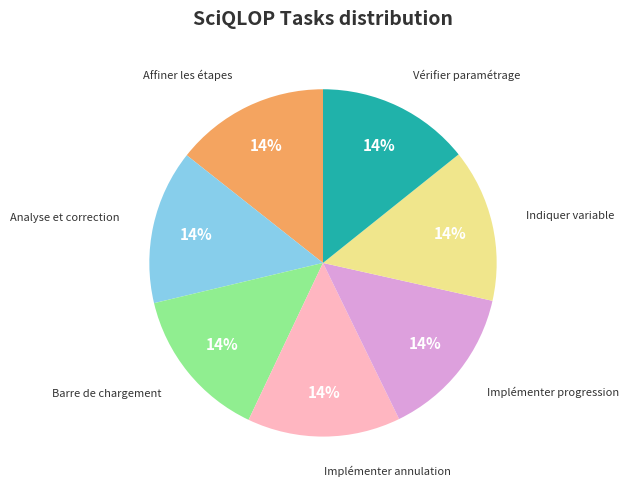

How many slices are in this pie chart?

7